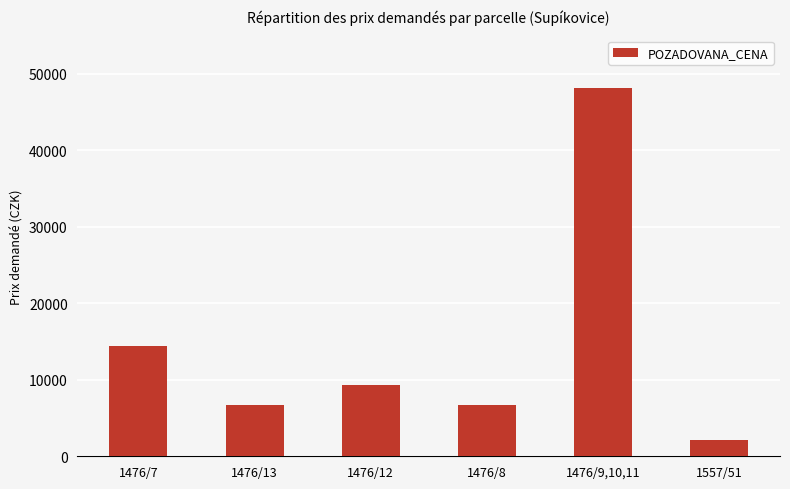

What is the ratio of the value at 1476/12 to the value at 1557/51?

4.5